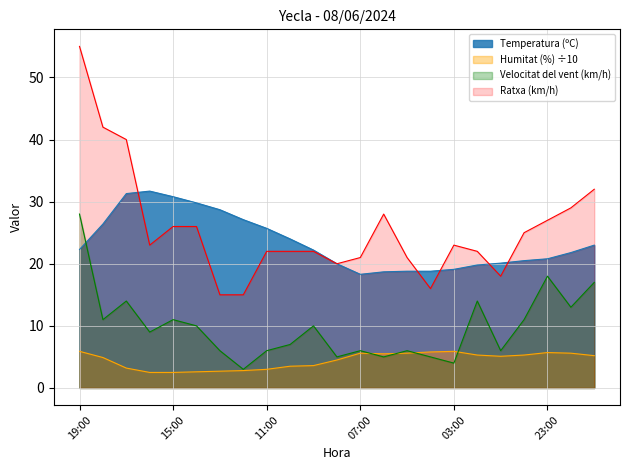

Reading left to right, extract all data points from this chart.

Temperatura (ºC): 22.3	26.4	31.3	31.7	30.8	29.8	28.7	27.1	25.7	24.0	22.2	20.0	18.3	18.7	18.8	18.8	19.1	19.8	20.1	20.5	20.8	21.8	23.0
Humitat (%): 5.9	4.9	3.2	2.5	2.5	2.6	2.7	2.8	3.0	3.5	3.6	4.5	5.6	5.5	5.6	5.8	5.9	5.3	5.1	5.3	5.7	5.6	5.2
Velocitat del vent (km/h): 28.0	11.0	14.0	9.0	11.0	10.0	6.0	3.0	6.0	7.0	10.0	5.0	6.0	5.0	6.0	5.0	4.0	14.0	6.0	11.0	18.0	13.0	17.0
Ratxa (km/h): 55.0	42.0	40.0	23.0	26.0	26.0	15.0	15.0	22.0	22.0	22.0	20.0	21.0	28.0	21.0	16.0	23.0	22.0	18.0	25.0	27.0	29.0	32.0